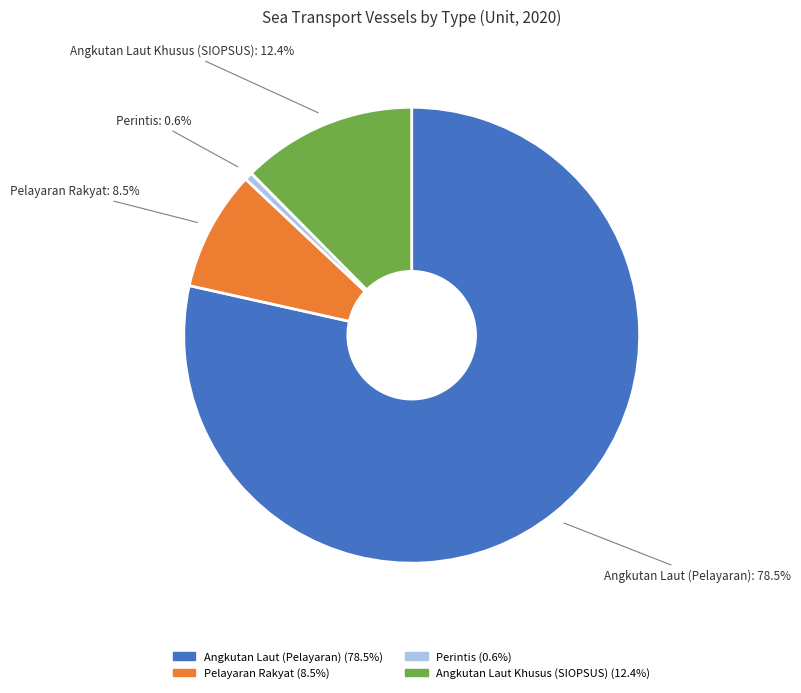

What percentage is NOT represented by Perintis?

99.4%